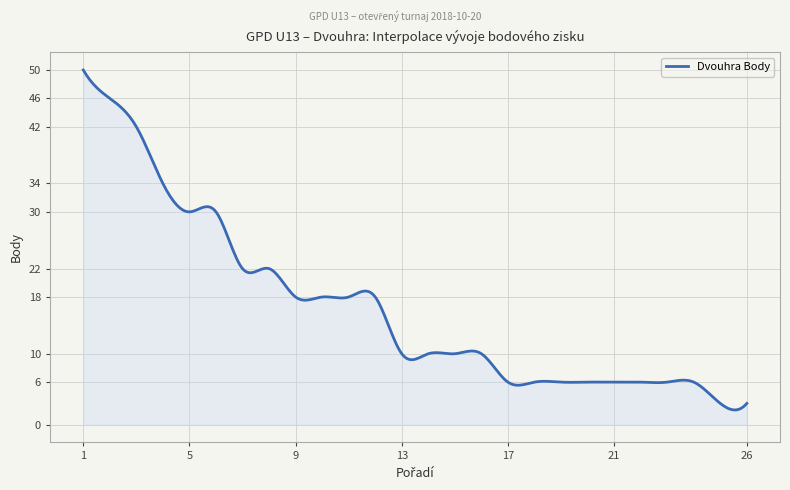

What is the minimum value shown in the chart?

2.1